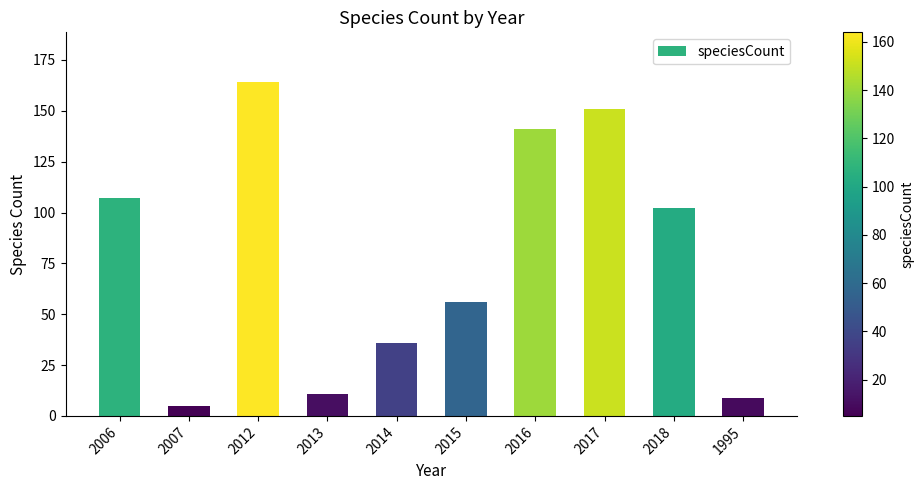

What is the change in value from 2016 to 2017?

+10